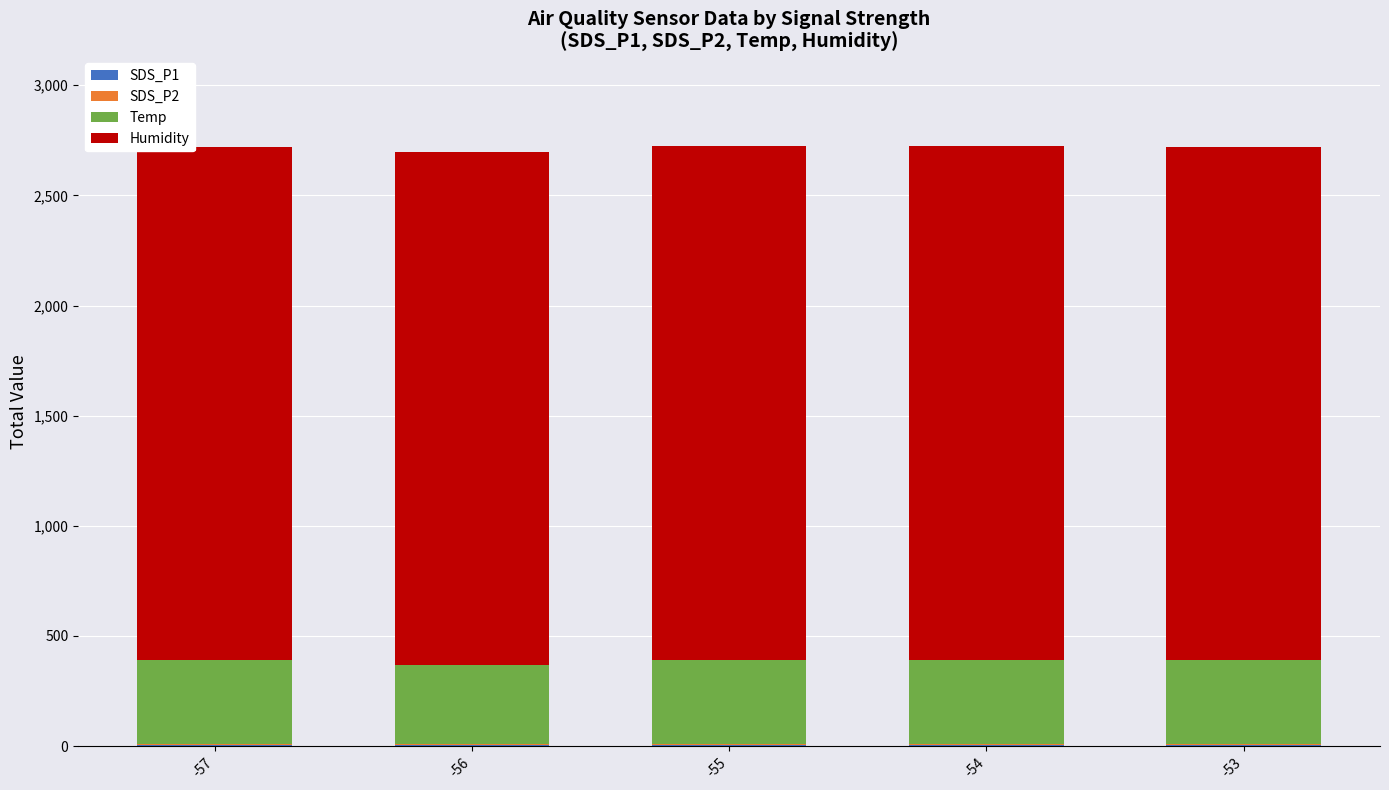

How many distinct data groups are displayed?

4